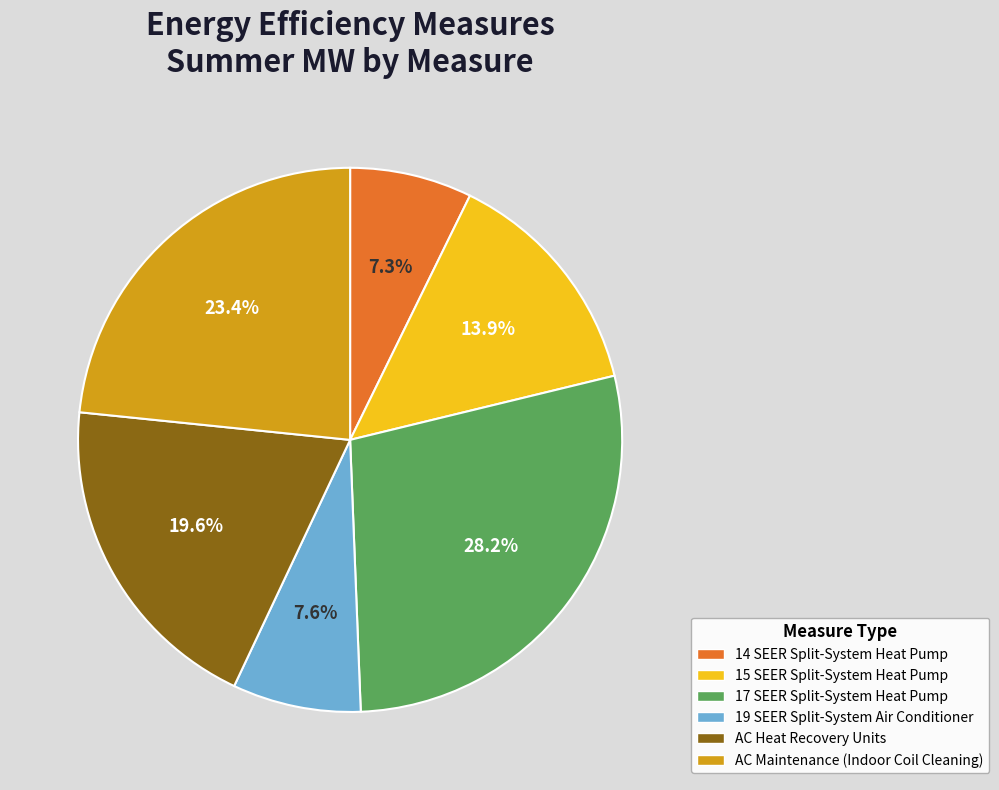

The 17 SEER Split-System Heat Pump slice represents 39% of the pie. True or false?

False